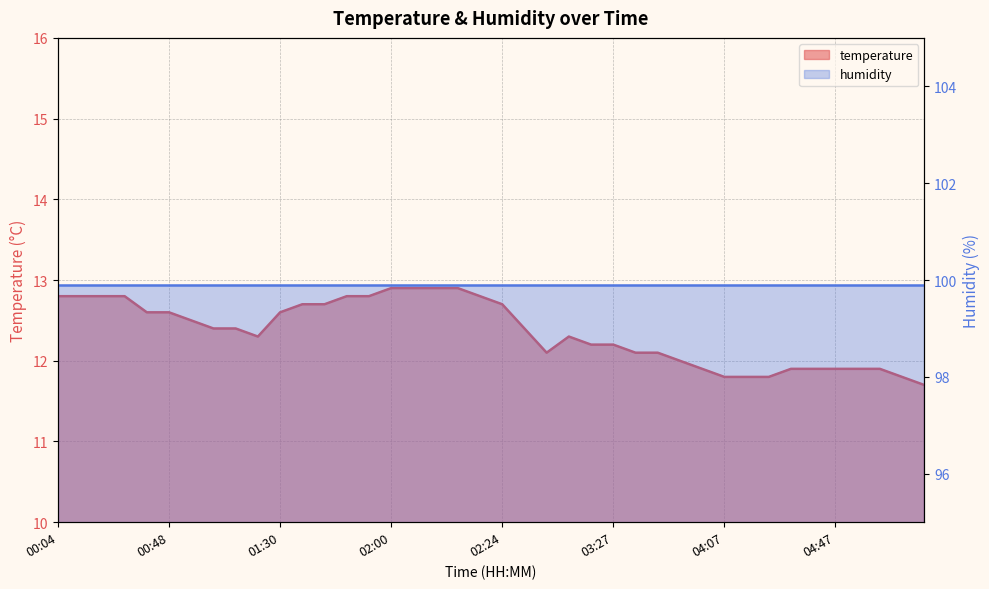

At which label is the value closest to 12?

03:55